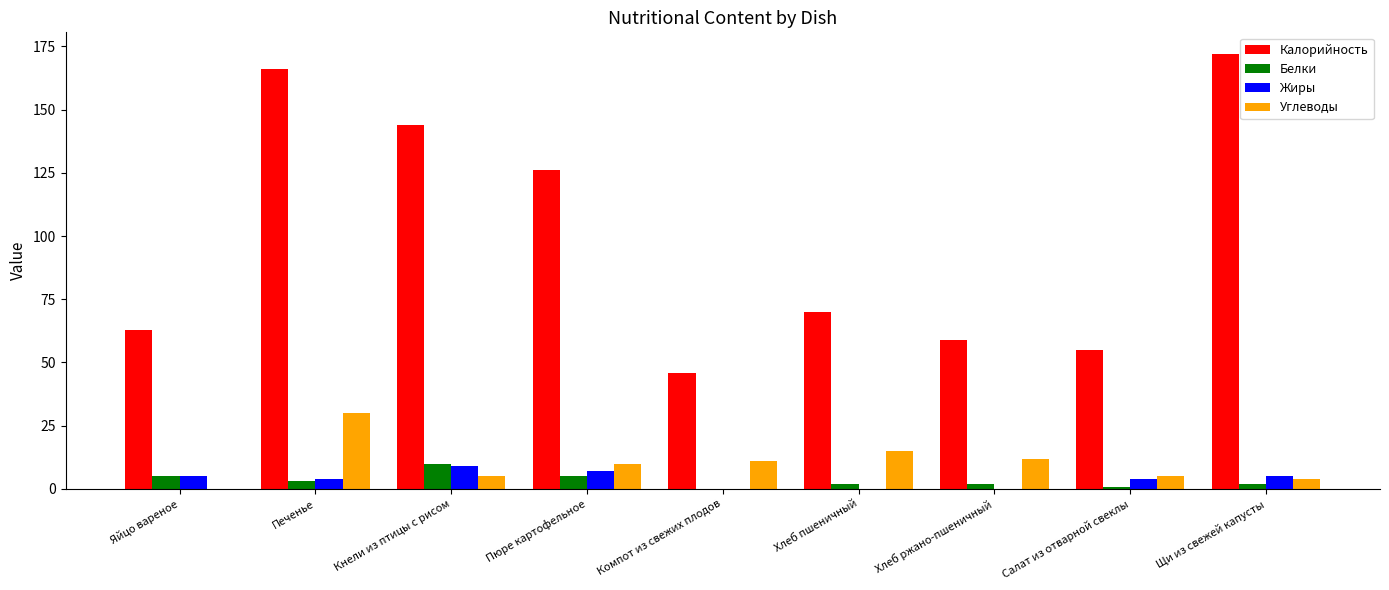

Is it true that Калорийность equals 107.9 at Хлеб пшеничный?

False